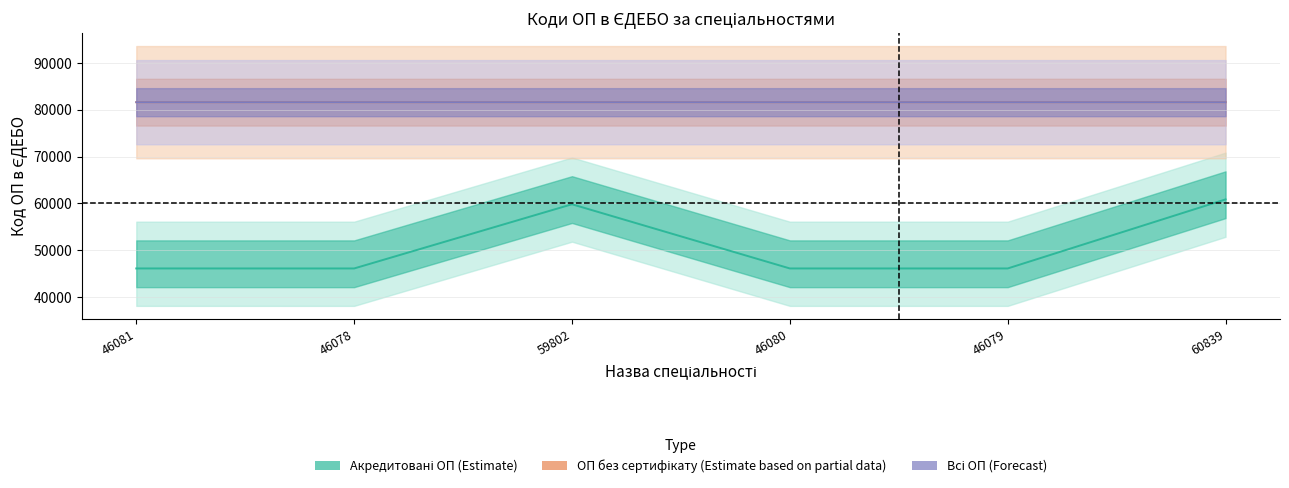

What is the spread (max minus min) of values at 60839?

20780